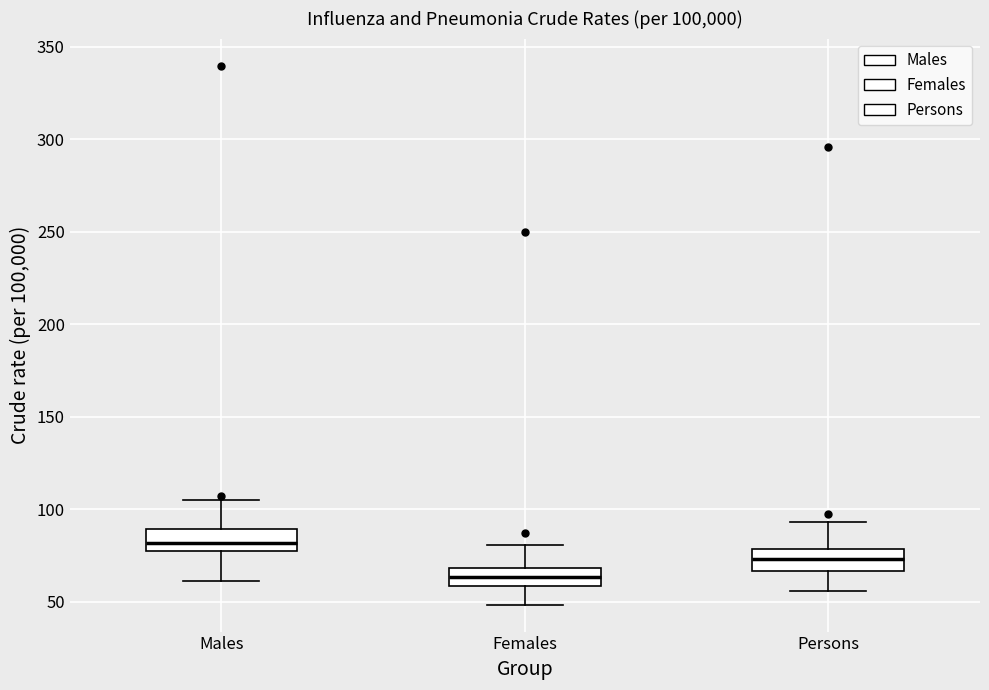

Which box's median line is the lowest?

Females